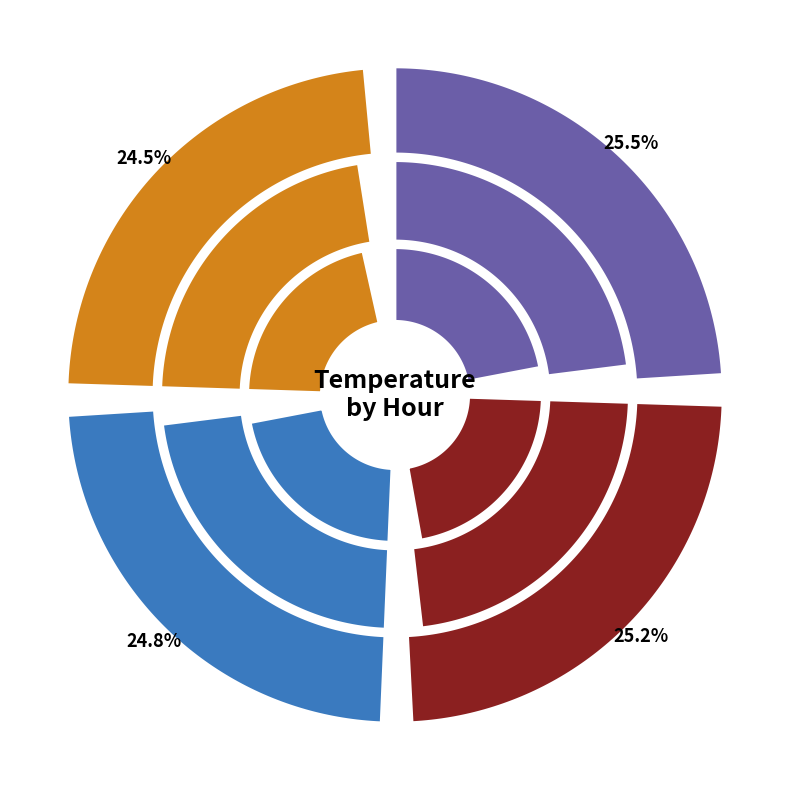

The Hour 3 slice represents 24% of the pie. True or false?

True